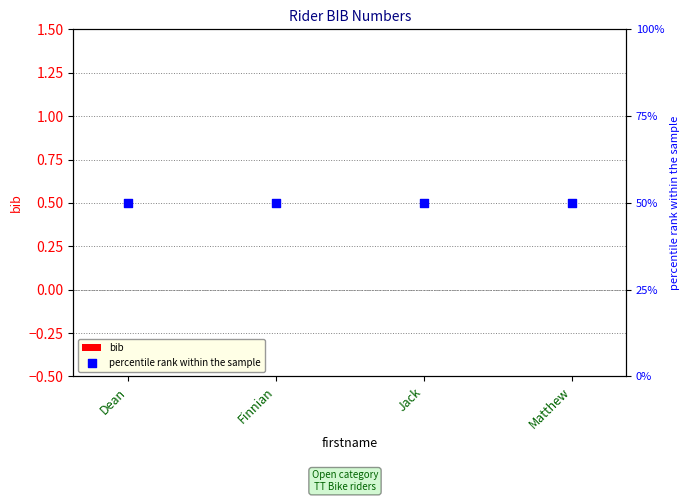

Which series has the largest Y range (max minus min)?

bib